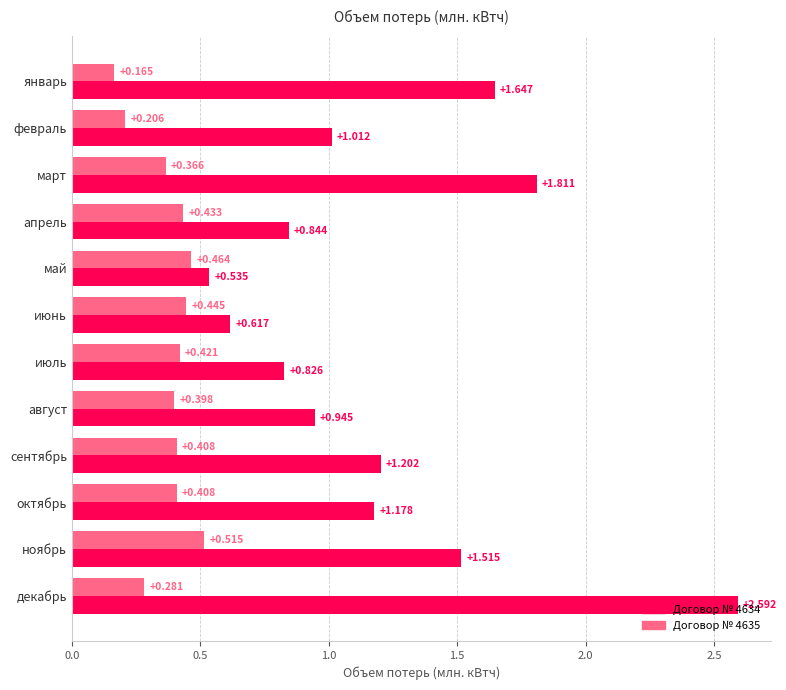

Which category has the highest value in the Договор № 4634 series?

декабрь